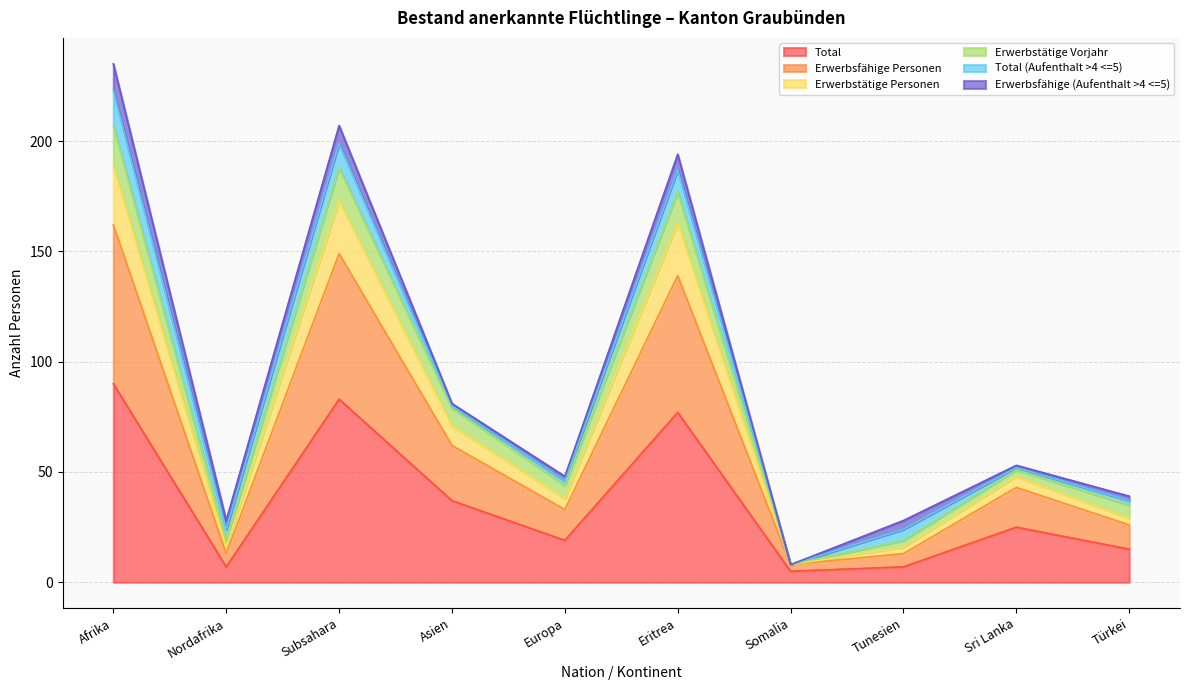

At which category does Erwerbstätige Personen reach its first local peak?

Subsahara